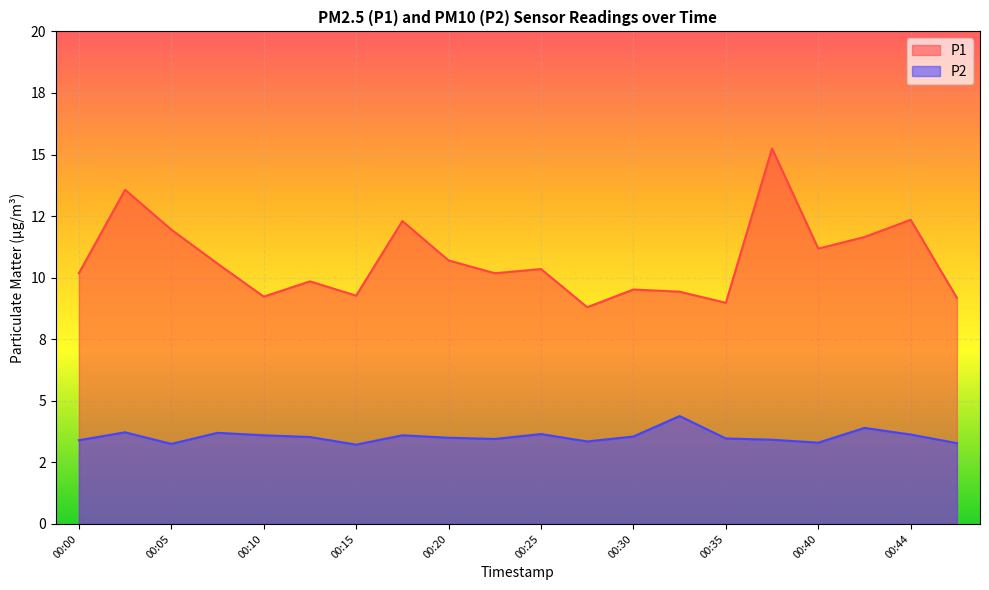

Is it true that P2 equals 5.9 at 00:18?

False